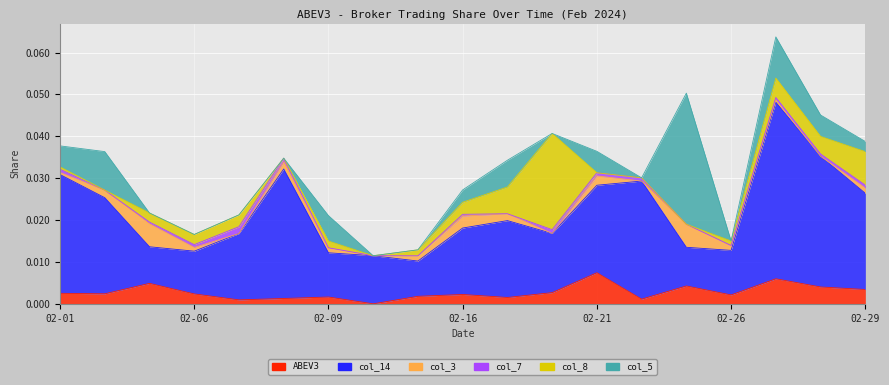

True or false: col_5 has more than 2 points higher than both neighbors.

True